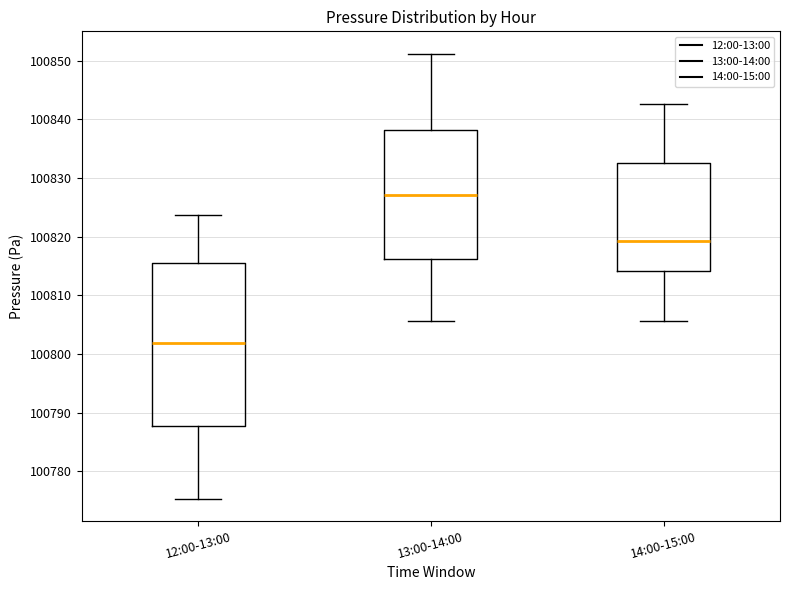

Reading left to right, read every box against the y-axis: the position of its median line, the range the box covers, and the ends of its whiskers. The values are not printed on the chart, so give them approximately, as read against the axis.

12:00-13:00: median 100802, box 100788 to 100816, whiskers 100775 to 100824
13:00-14:00: median 100827, box 100816 to 100838, whiskers 100806 to 100851
14:00-15:00: median 100819, box 100814 to 100833, whiskers 100806 to 100843